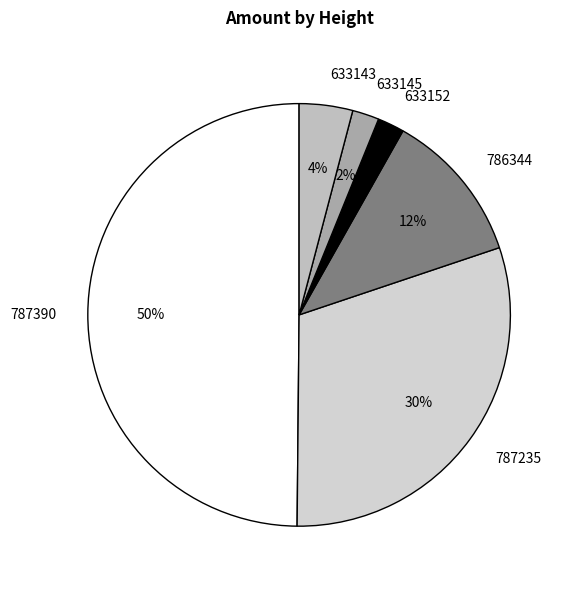

Which slice is the largest?

787390